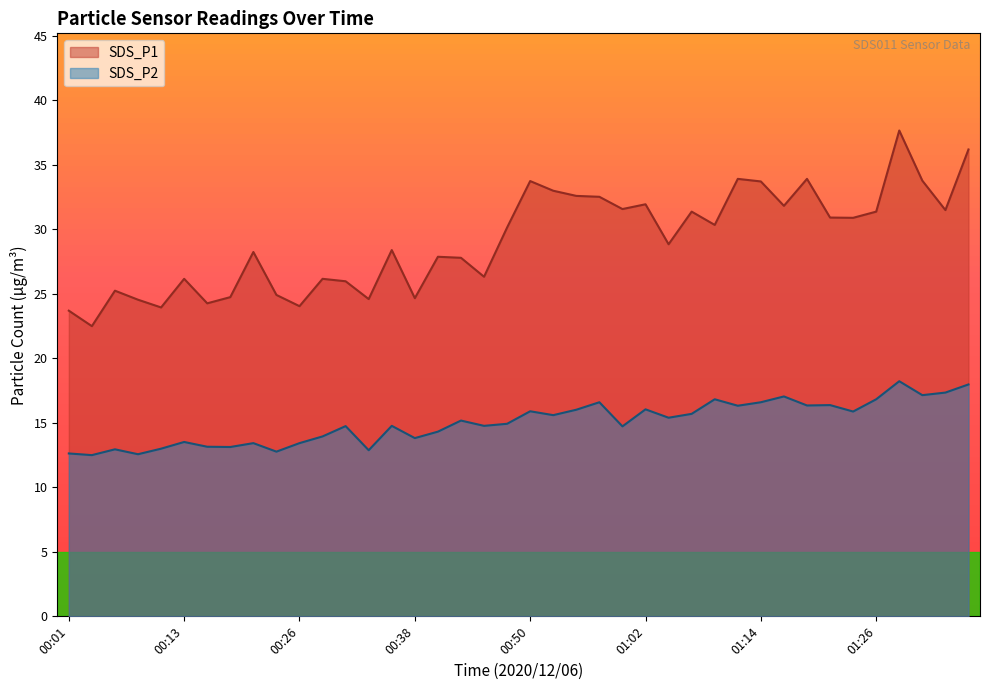

At which category does SDS_P1 reach its first local peak?

00:06